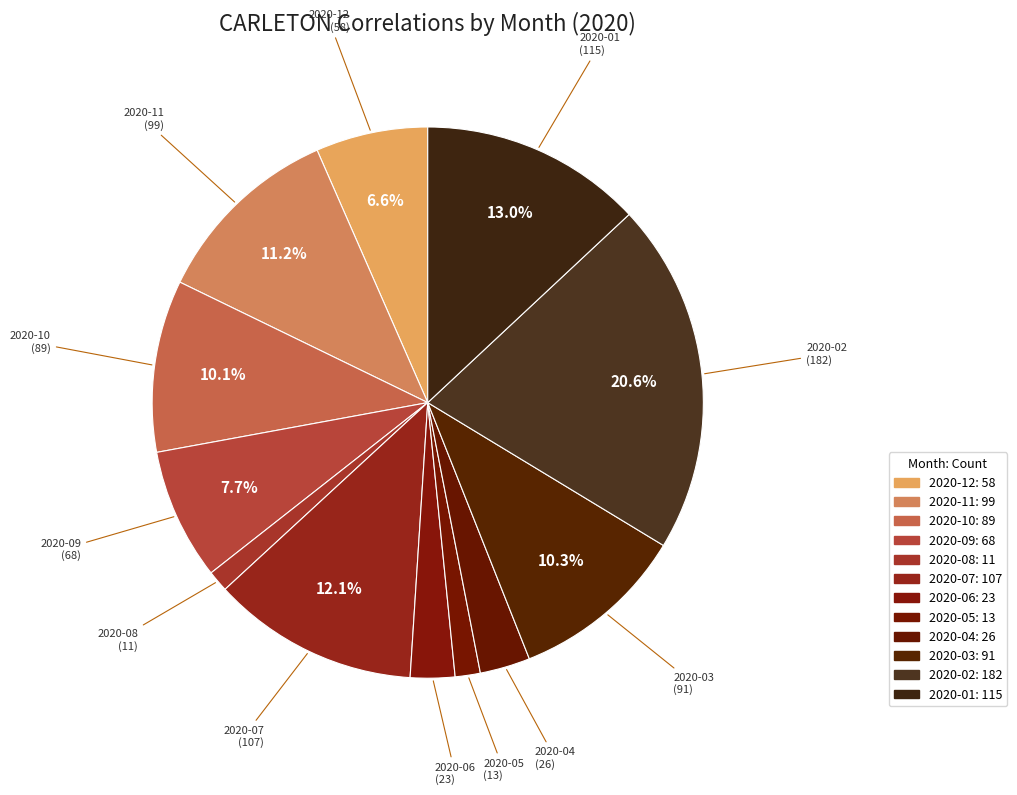

Combined, do 2020-09 and 2020-05 account for over 50%?

No